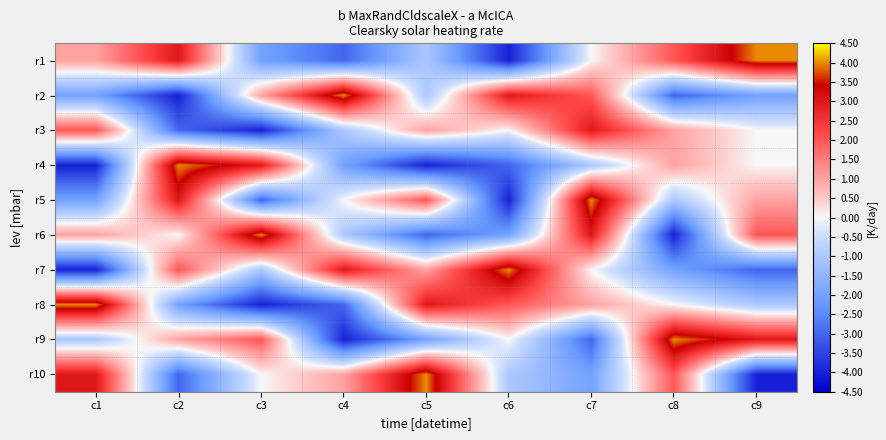

How many distinct data groups are displayed?

10